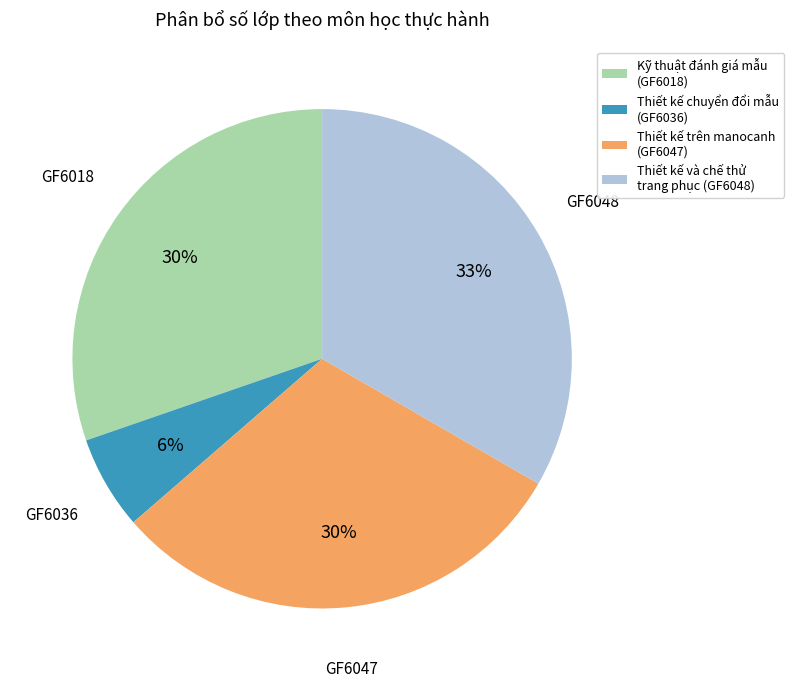

True or false: GF6036 accounts for 6% of the total.

True